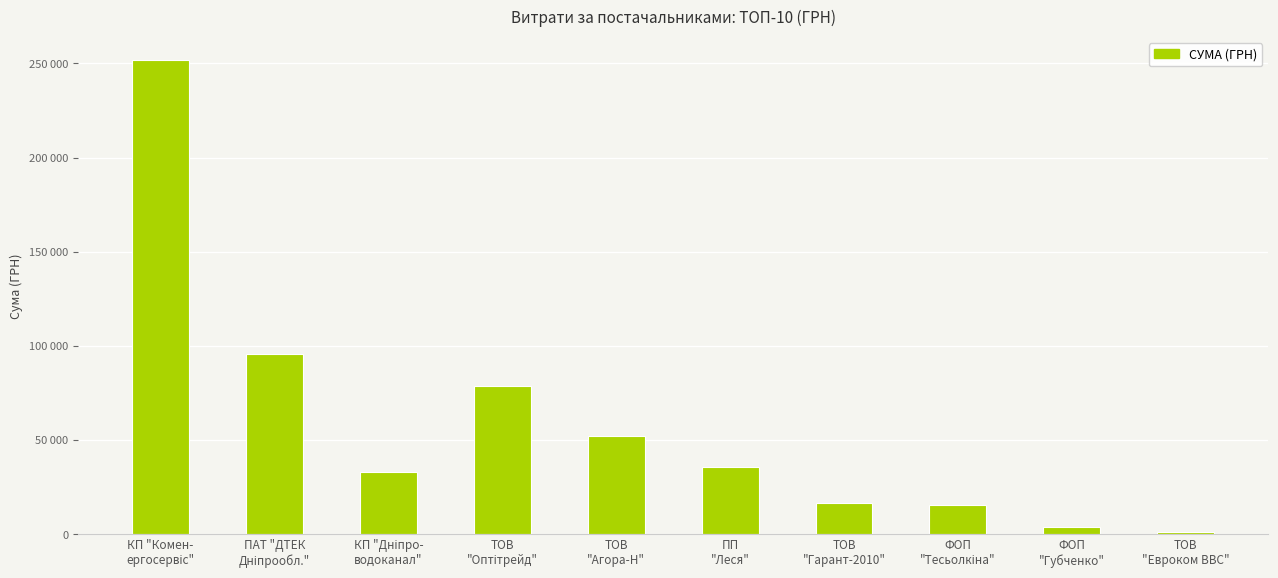

What is the difference between the maximum and minimum values?

250393.4